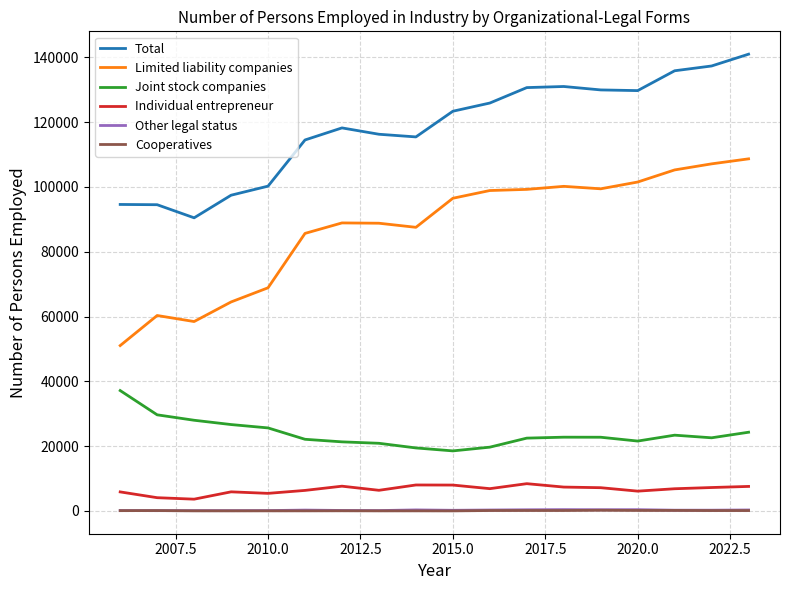

True or false: Limited liability companies and Joint stock companies cross at least once.

False